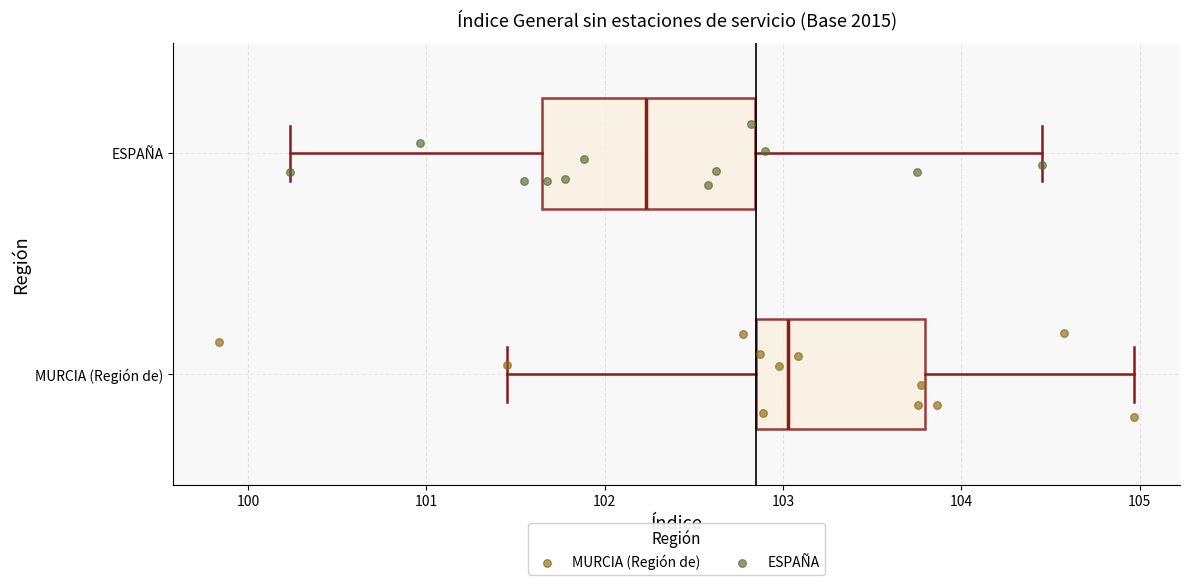

Reading bottom to top, read every box against the x-axis: the position of its median line, the range the box covers, and the ends of its whiskers. The values are not printed on the chart, so give them approximately, as read against the axis.

MURCIA (Región de): median 103.0, box 102.8 to 103.8, whiskers 101.5 to 105.0
ESPAÑA: median 102.2, box 101.6 to 102.8, whiskers 100.2 to 104.5